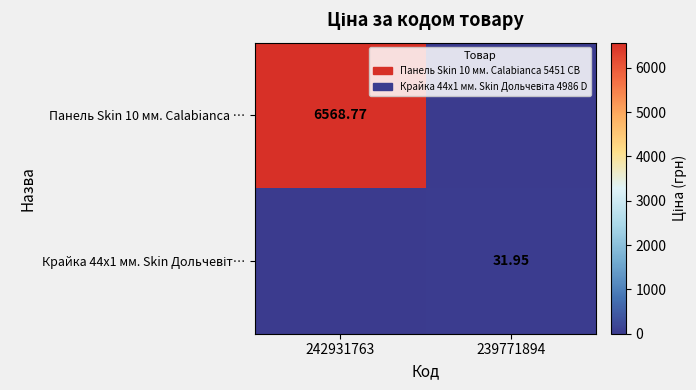

The value of Панель Skin 10 мм. Calabianca … at 242931763 is 3130.4. True or false?

False